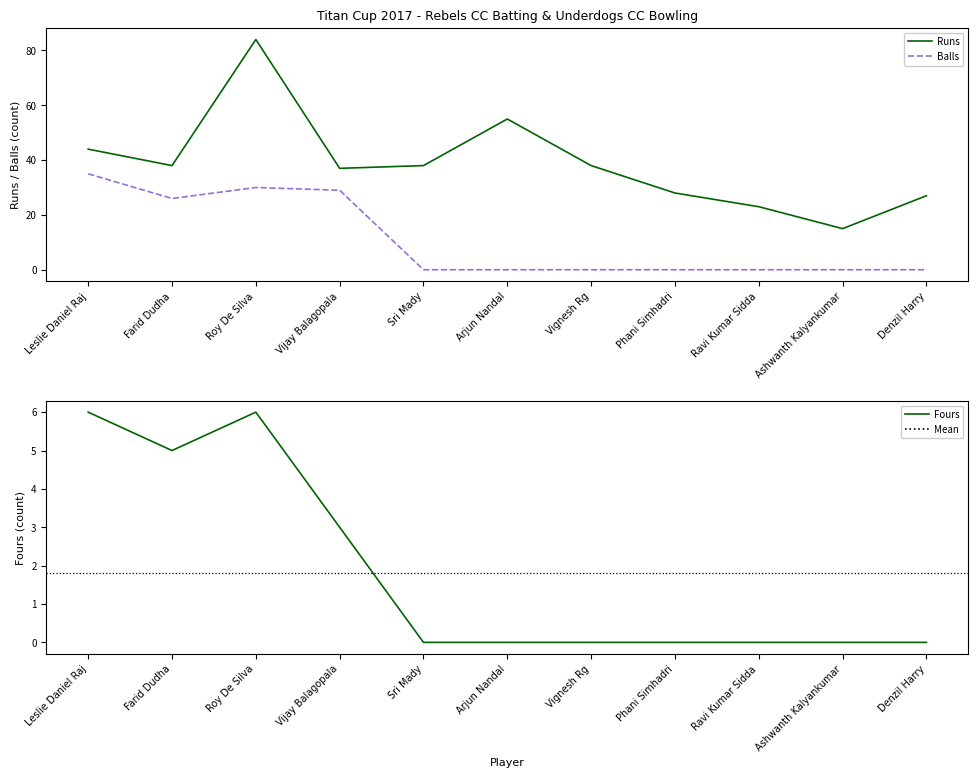

Is it true that Balls equals 41 at Farid Dudha?

False